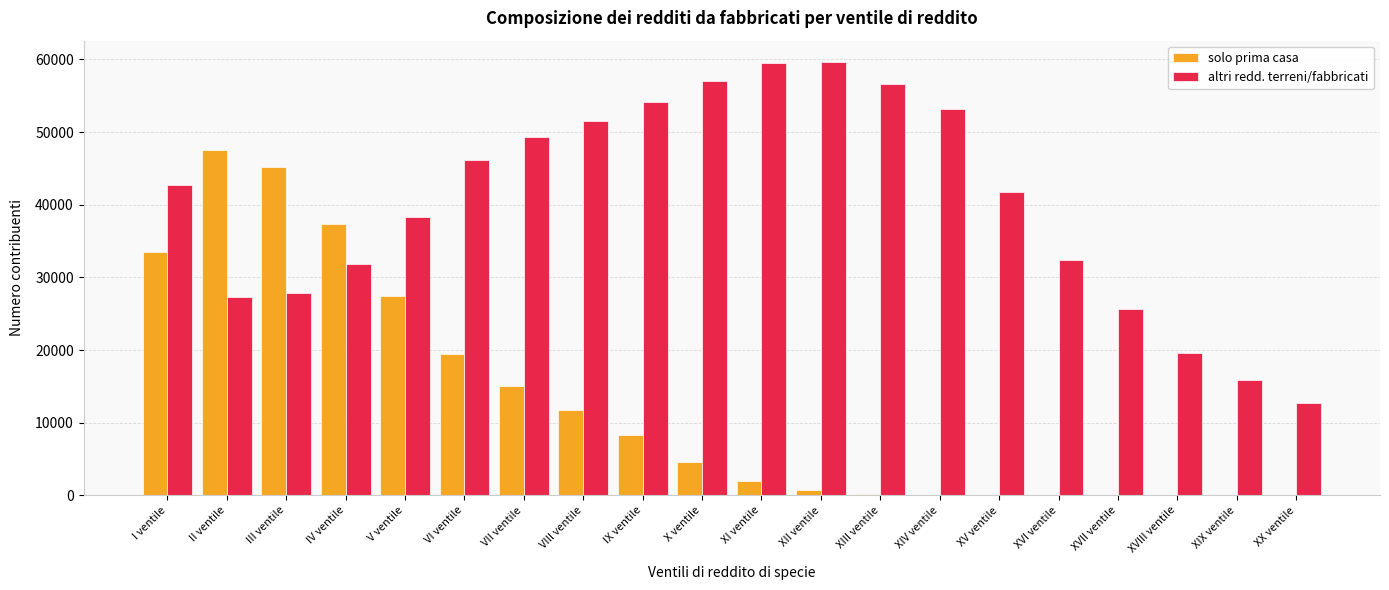

Which series has the widest spread of values?

solo prima casa